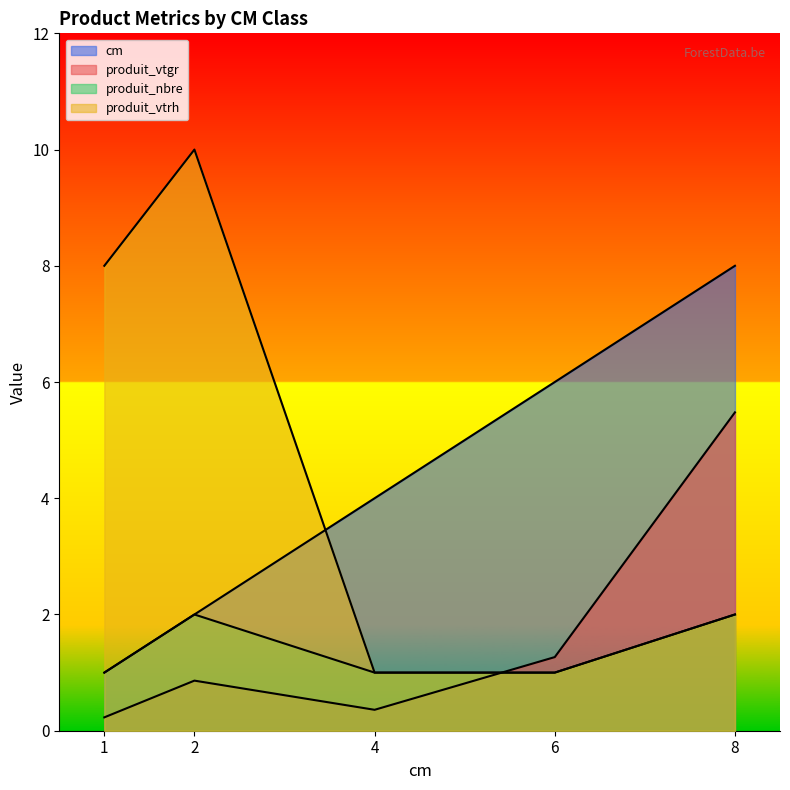

True or false: cm and produit_nbre cross at least once.

False